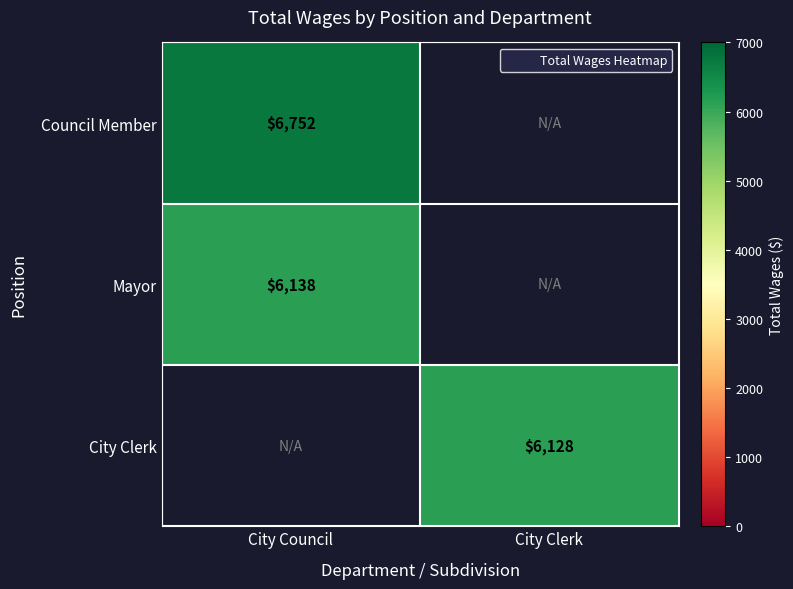

Where is Mayor nearest to the value 6138?

City Council